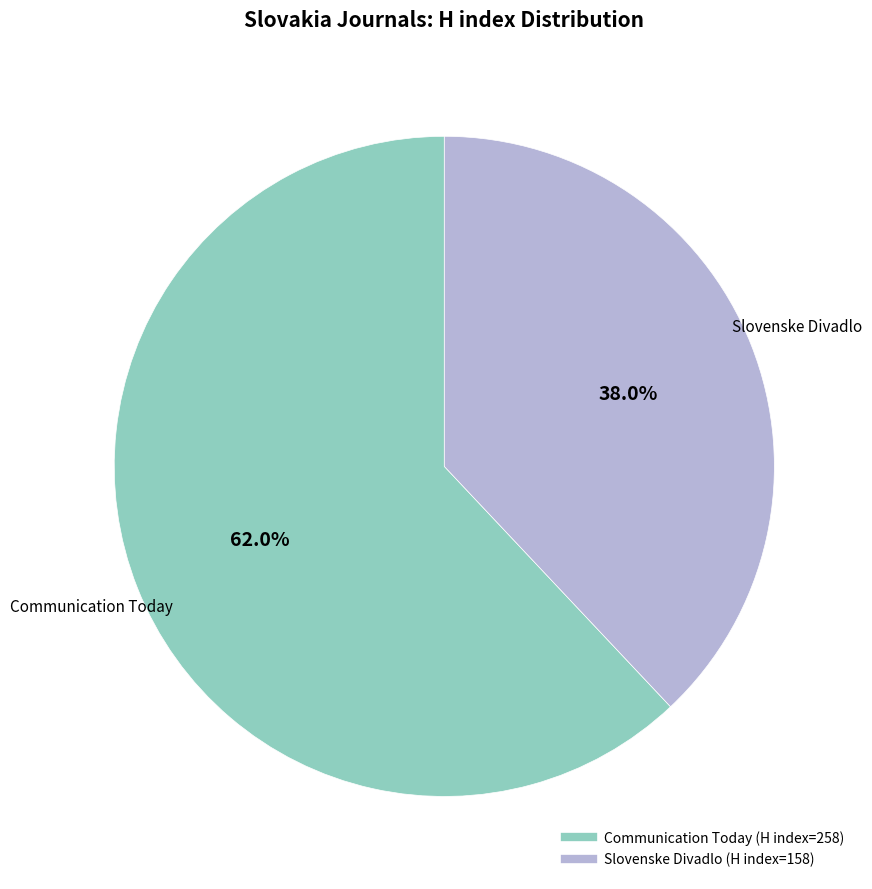

Combined, do Communication Today and Slovenske Divadlo account for over 50%?

Yes